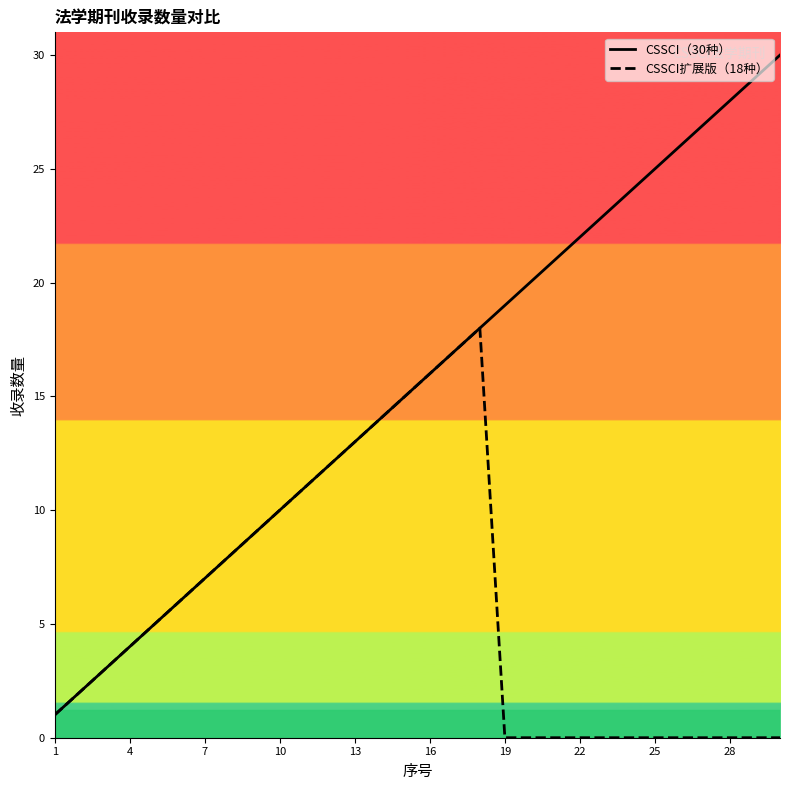

Which series has the widest spread of values?

CSSCI（30种）